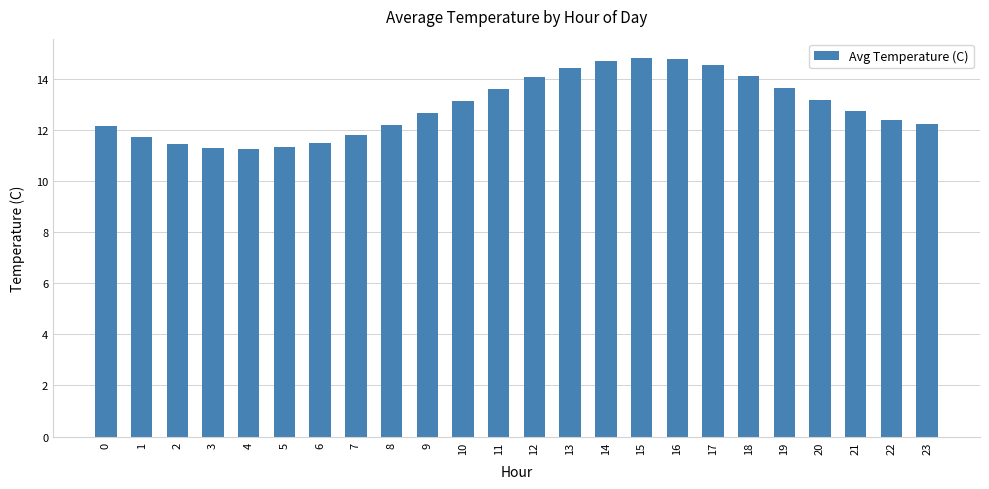

What is the value of the 15th bar from the left?

14.7